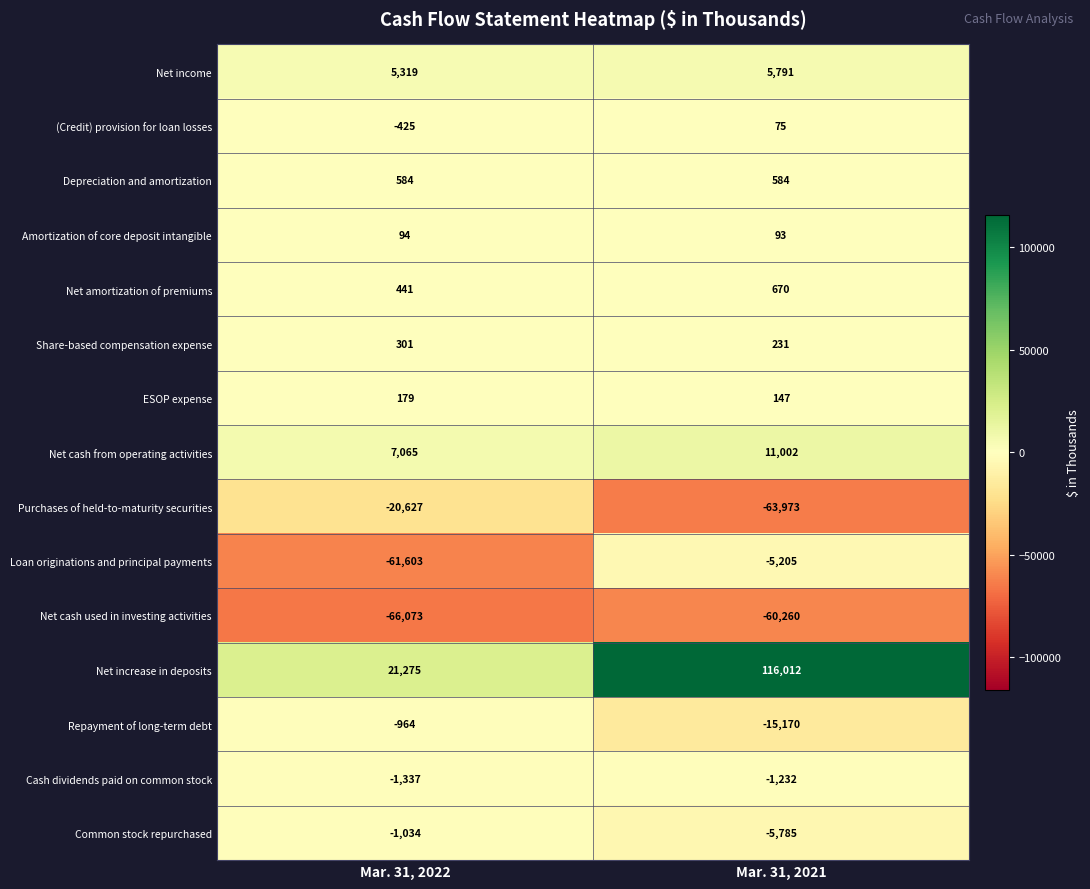

What is the total value across all series at Mar. 31, 2022?

-116805